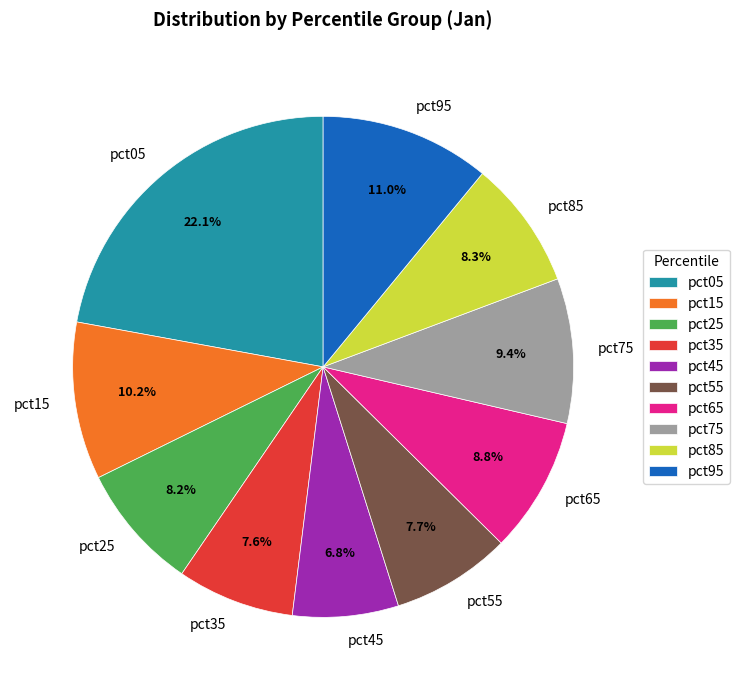

Between pct45 and pct55, which is larger?

pct55